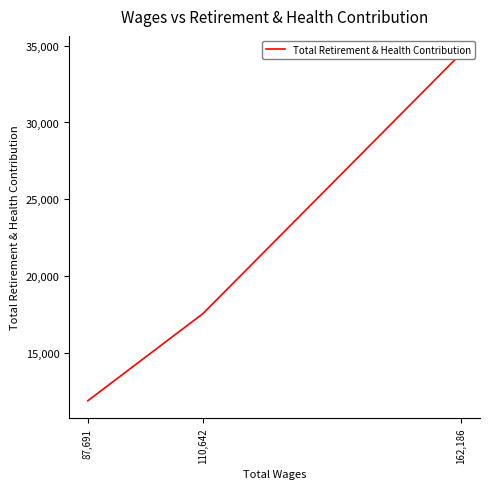

How many lines are shown in the chart?

1